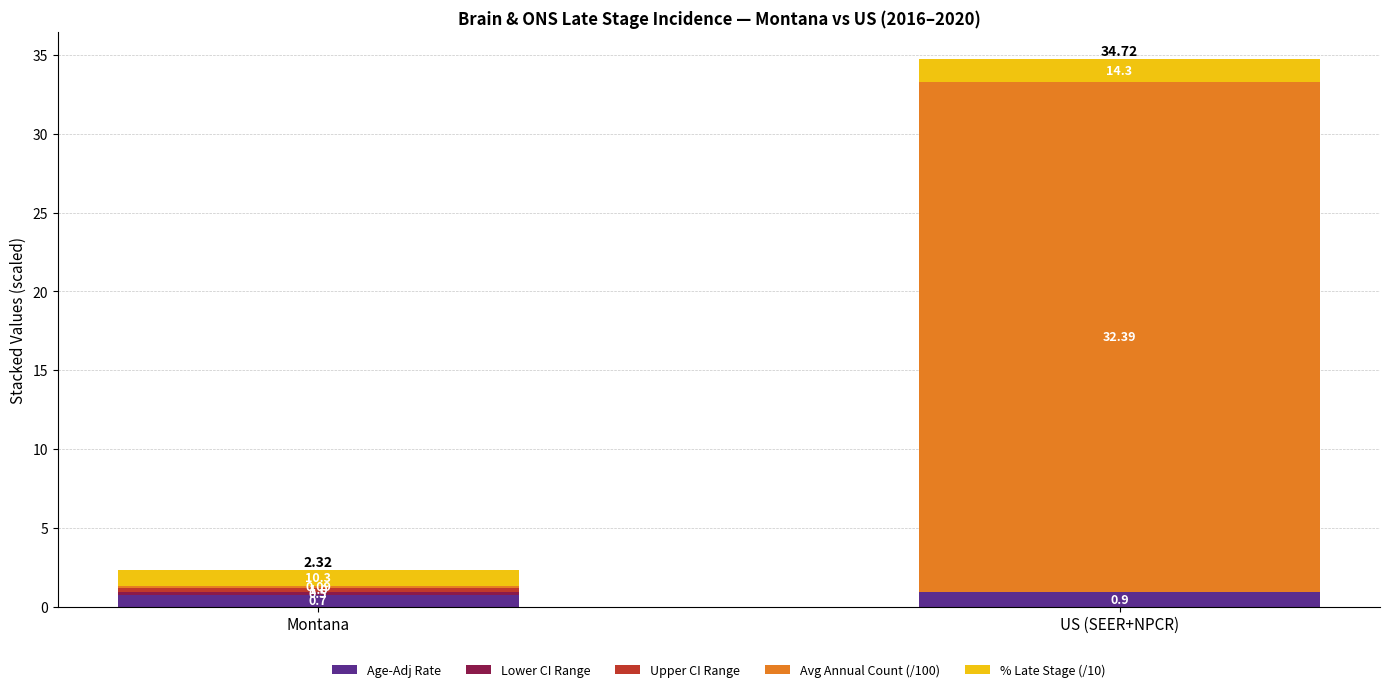

What is the total value across all series at US (SEER+NPCR)?

34.7